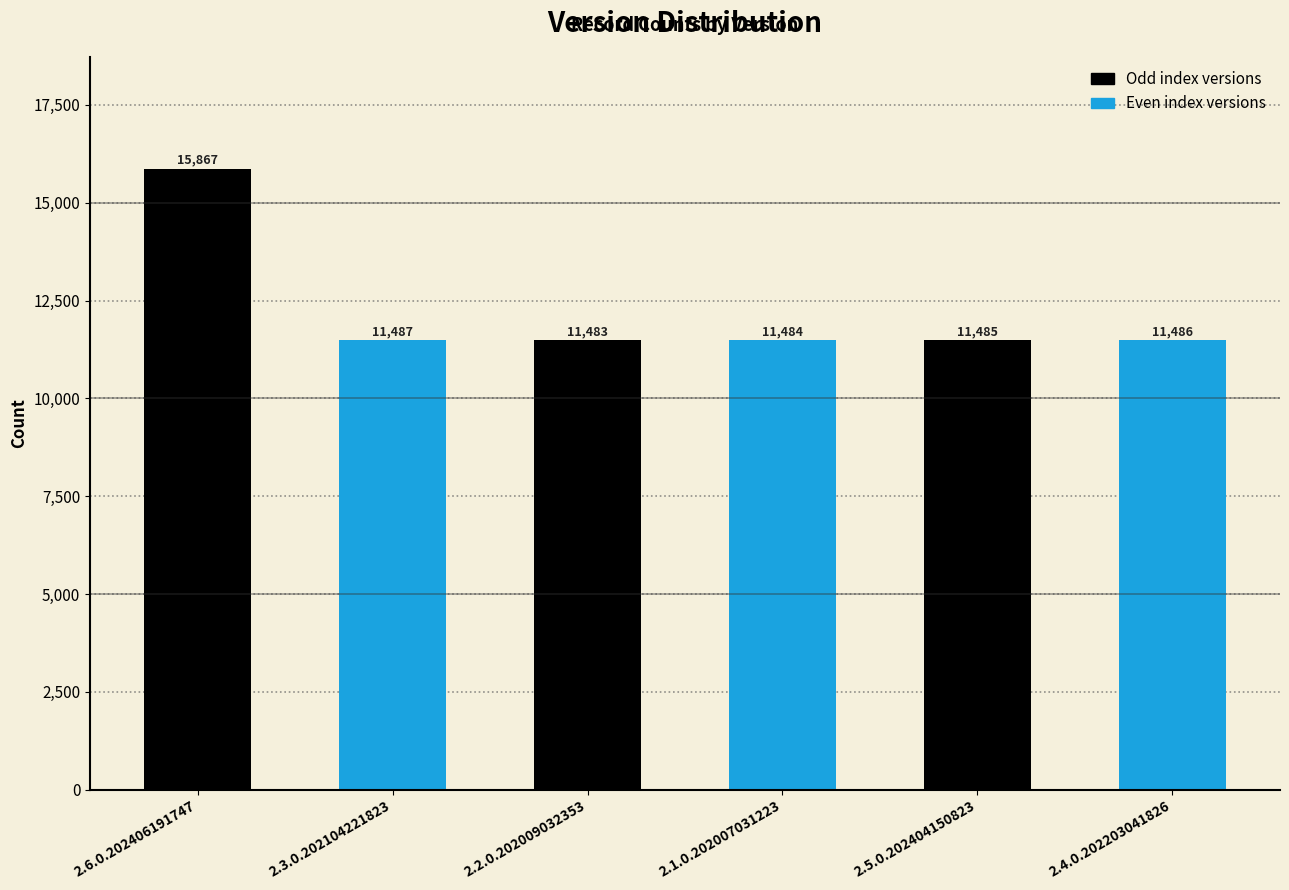

At which label is the value closest to 13675?

2.3.0.202104221823